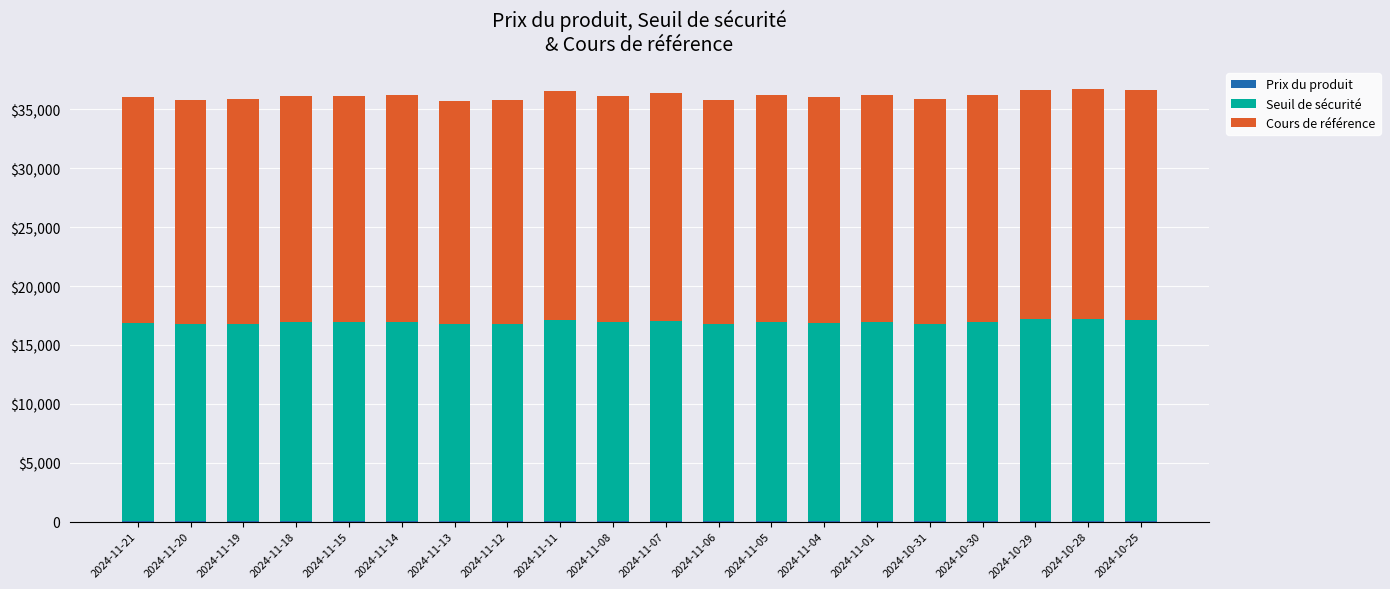

Are the bars grouped side by side (vs. stacked)?

No